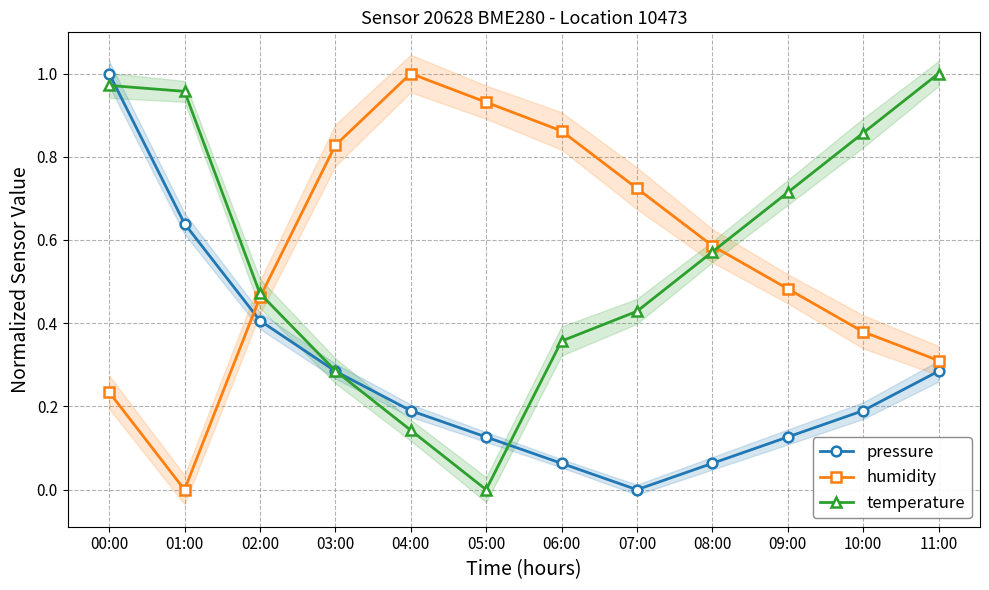

What is the sum of the humidity values at 10:00 and 05:00?

1.3